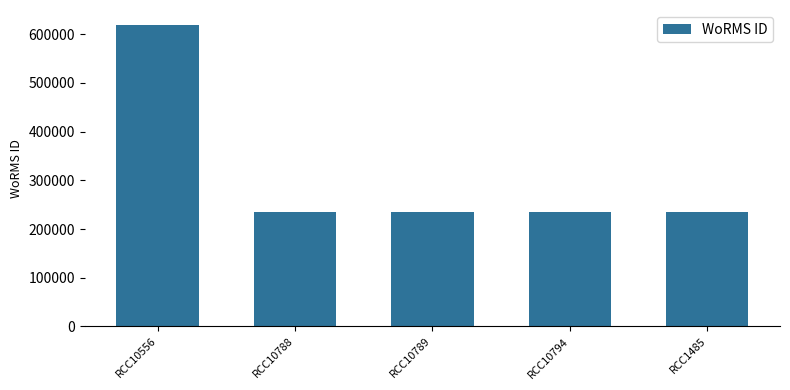

How many data points are above 235962?

1